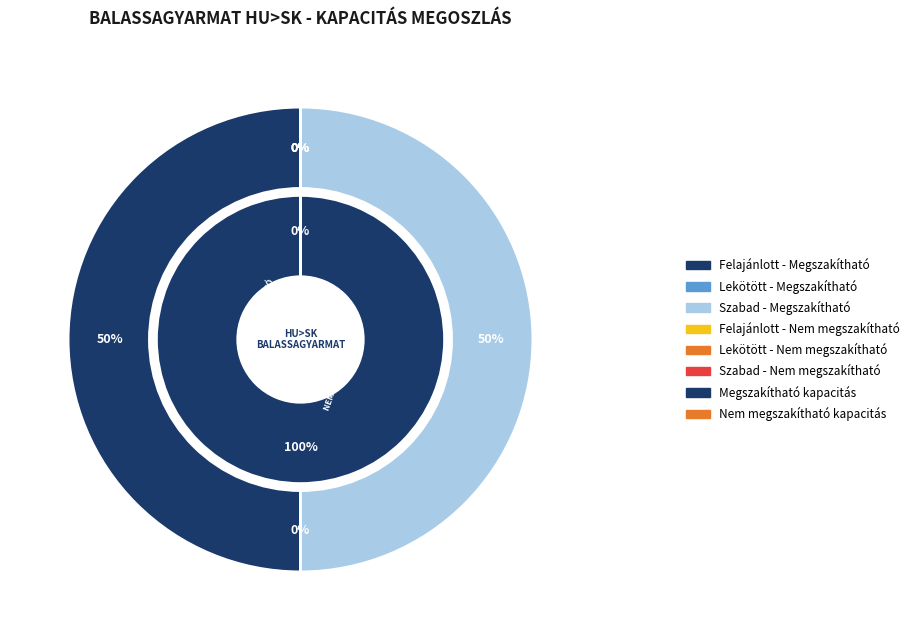

To the nearest percent, what is the difference between the largest and smallest slice percentages?

50%